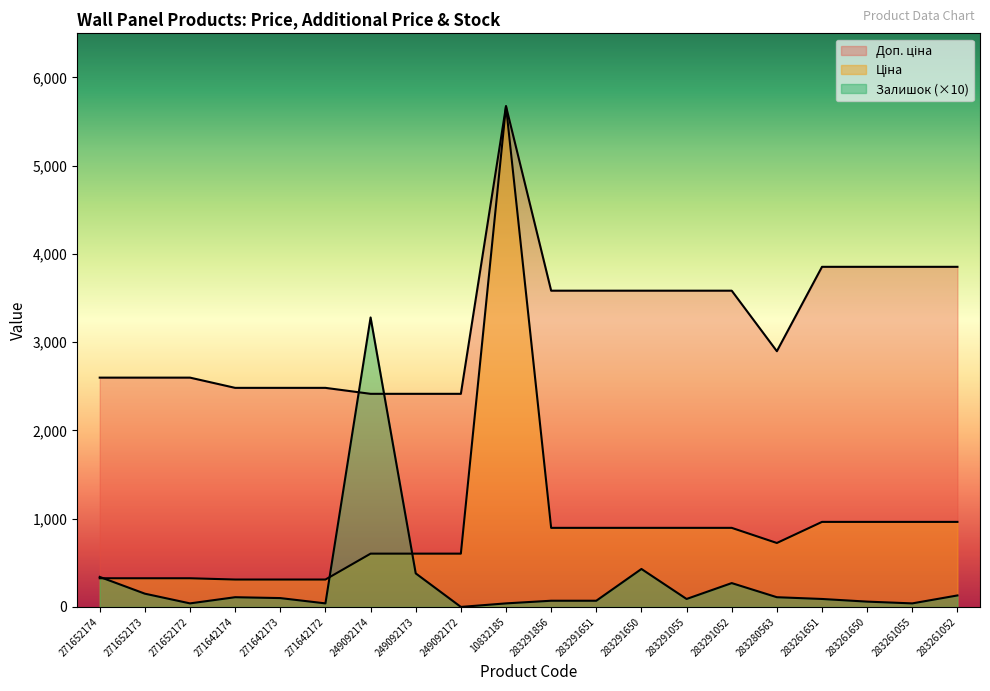

What is the difference between the second highest and minimum values in the Залишок series?

430.0